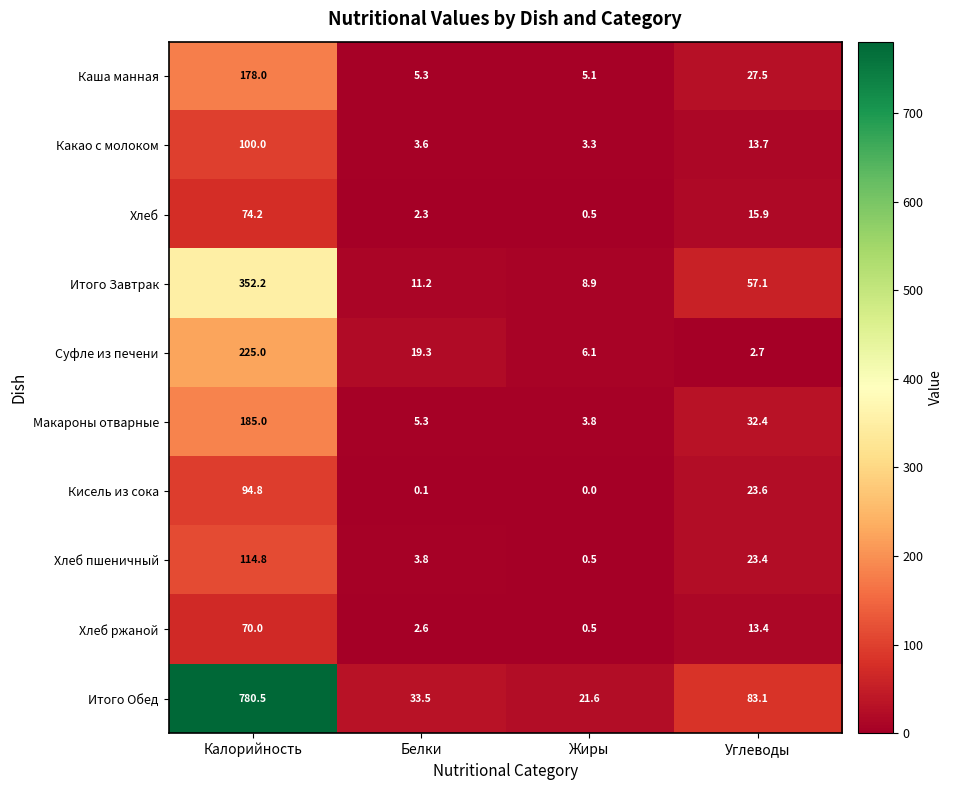

What is the highest value of the Хлеб series?

74.2